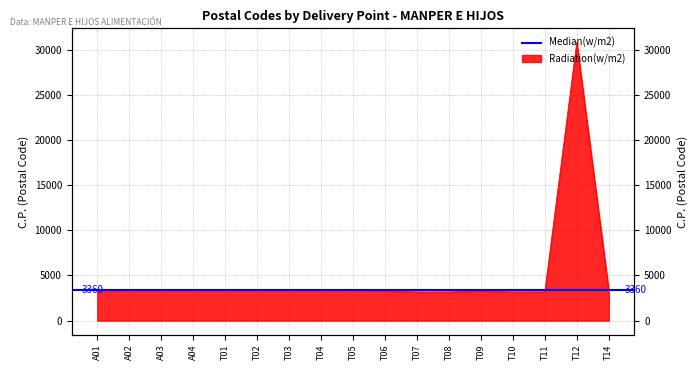

How many data points are less than 3360?

6